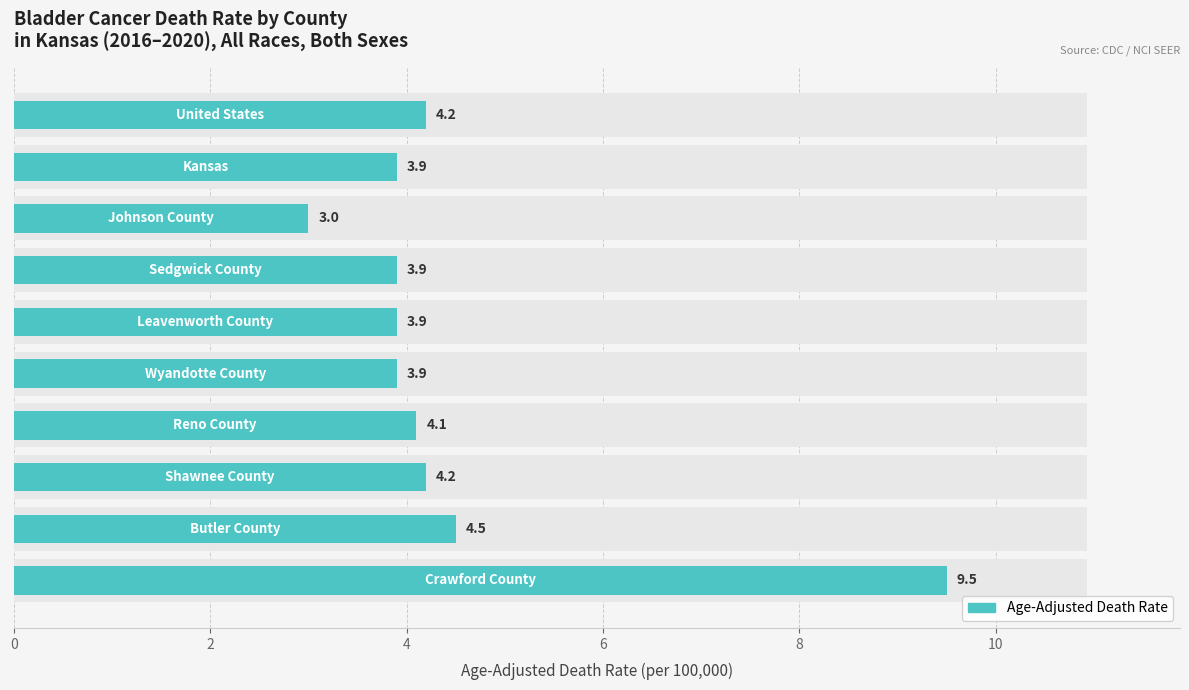

What is the smallest value displayed?

3.0